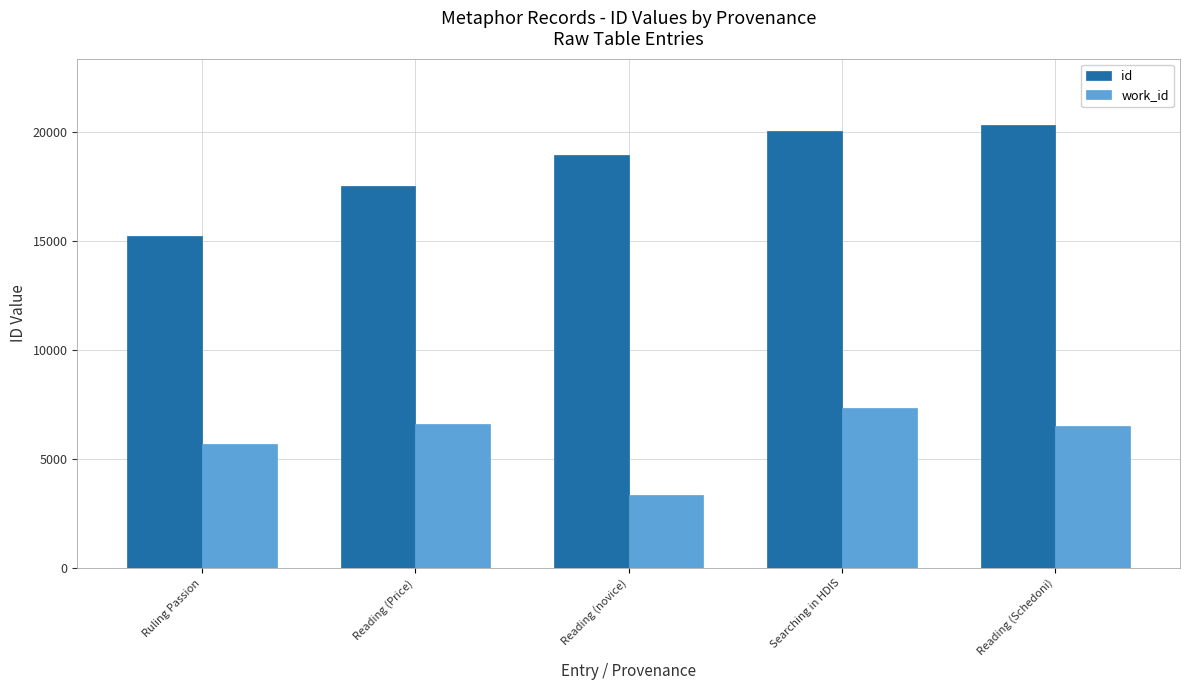

At which label is id closest to 17784?

Reading (Price)